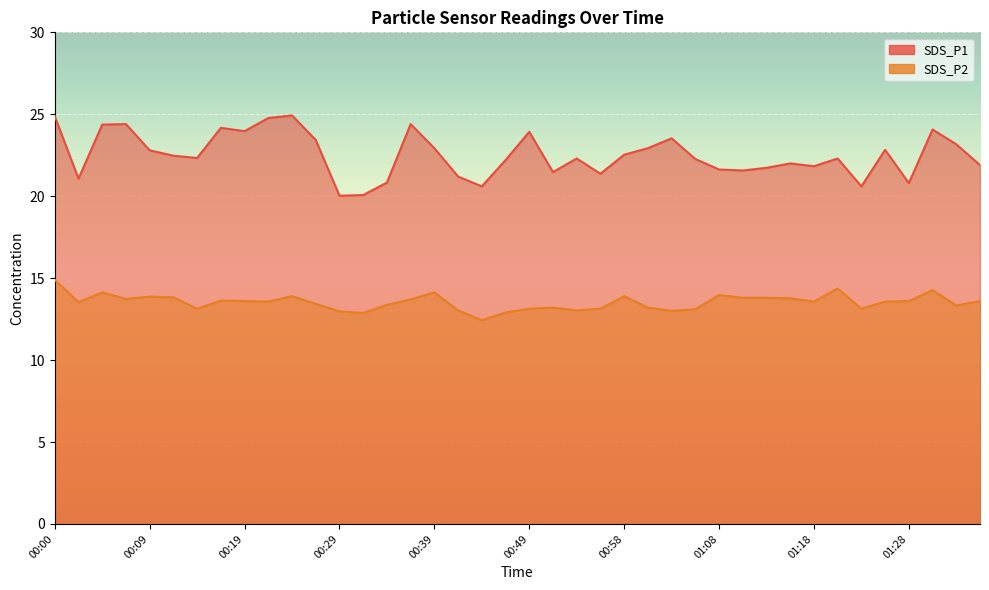

Rank the series at 01:11 from lowest to highest value.

SDS_P2, SDS_P1